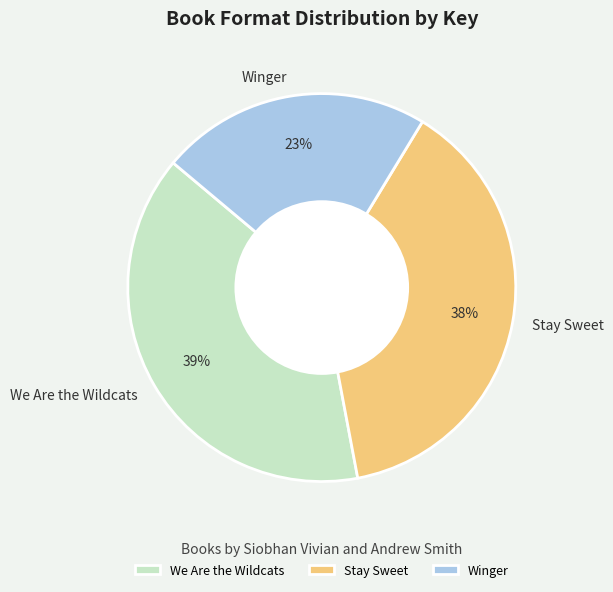

Between We Are the Wildcats and Stay Sweet, which is larger?

We Are the Wildcats